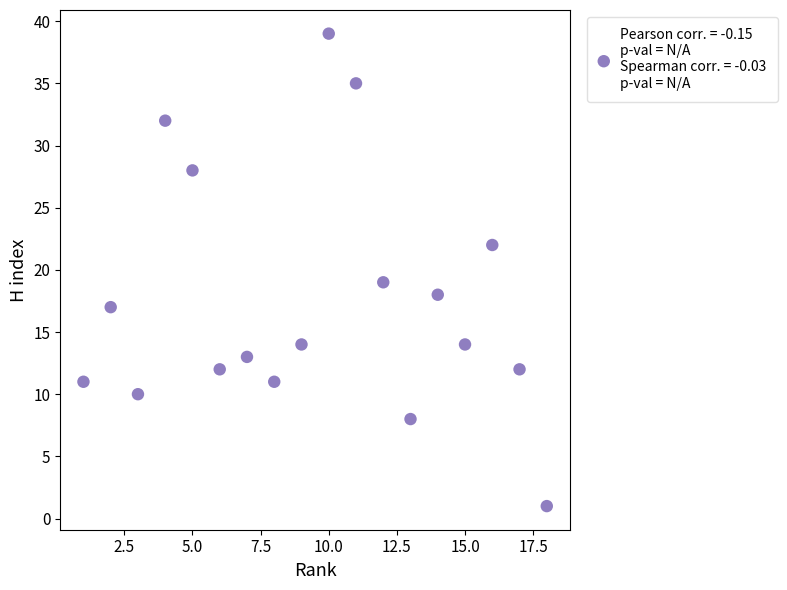

What Y value in the scatter plot is closest to 20?

19